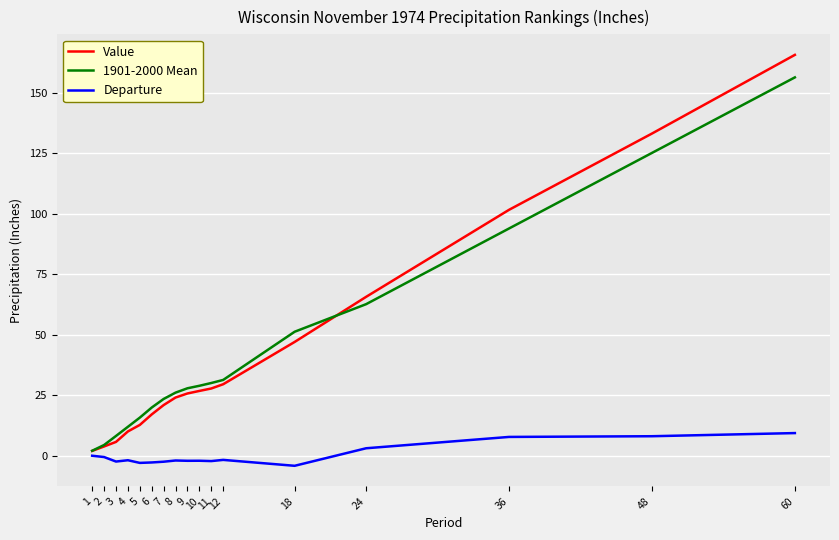

What is the difference between the maximum and minimum values in the 1901-2000 Mean series?

154.4